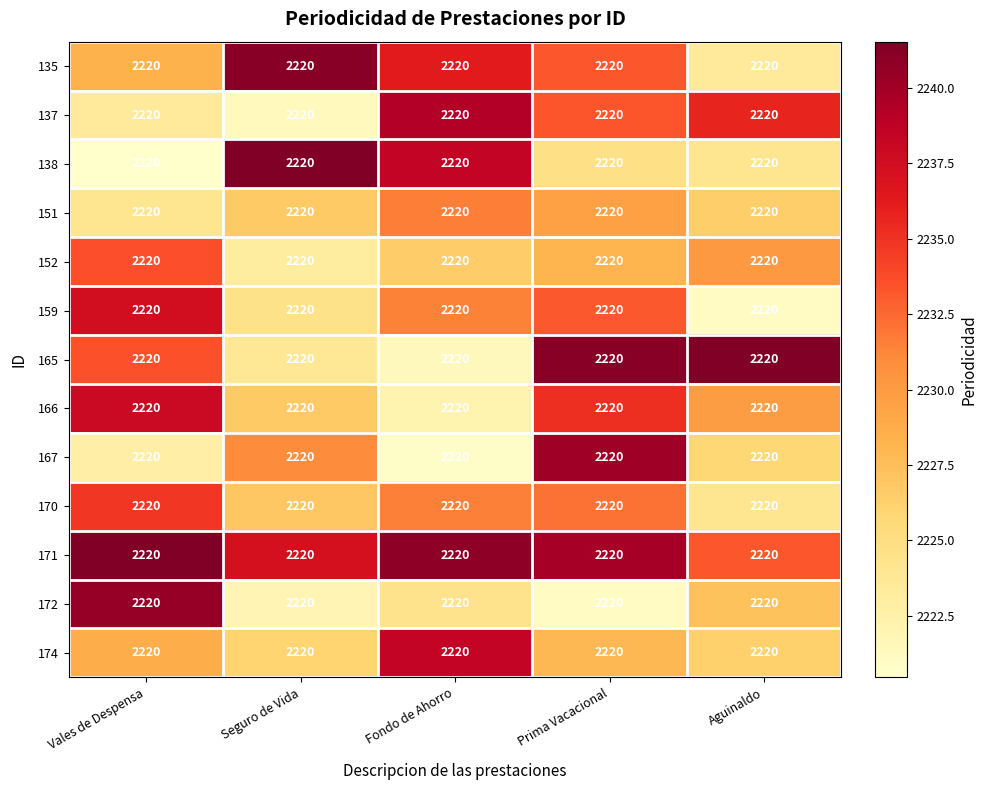

Reading left to right, transcribe all the data shown in this chart.

135: Vales de Despensa=2220.0	Seguro de Vida=2220.0	Fondo de Ahorro=2220.0	Prima Vacacional=2220.0	Aguinaldo=2220.0
137: Vales de Despensa=2220.0	Seguro de Vida=2220.0	Fondo de Ahorro=2220.0	Prima Vacacional=2220.0	Aguinaldo=2220.0
138: Vales de Despensa=2220.0	Seguro de Vida=2220.0	Fondo de Ahorro=2220.0	Prima Vacacional=2220.0	Aguinaldo=2220.0
151: Vales de Despensa=2220.0	Seguro de Vida=2220.0	Fondo de Ahorro=2220.0	Prima Vacacional=2220.0	Aguinaldo=2220.0
152: Vales de Despensa=2220.0	Seguro de Vida=2220.0	Fondo de Ahorro=2220.0	Prima Vacacional=2220.0	Aguinaldo=2220.0
159: Vales de Despensa=2220.0	Seguro de Vida=2220.0	Fondo de Ahorro=2220.0	Prima Vacacional=2220.0	Aguinaldo=2220.0
165: Vales de Despensa=2220.0	Seguro de Vida=2220.0	Fondo de Ahorro=2220.0	Prima Vacacional=2220.0	Aguinaldo=2220.0
166: Vales de Despensa=2220.0	Seguro de Vida=2220.0	Fondo de Ahorro=2220.0	Prima Vacacional=2220.0	Aguinaldo=2220.0
167: Vales de Despensa=2220.0	Seguro de Vida=2220.0	Fondo de Ahorro=2220.0	Prima Vacacional=2220.0	Aguinaldo=2220.0
170: Vales de Despensa=2220.0	Seguro de Vida=2220.0	Fondo de Ahorro=2220.0	Prima Vacacional=2220.0	Aguinaldo=2220.0
171: Vales de Despensa=2220.0	Seguro de Vida=2220.0	Fondo de Ahorro=2220.0	Prima Vacacional=2220.0	Aguinaldo=2220.0
172: Vales de Despensa=2220.0	Seguro de Vida=2220.0	Fondo de Ahorro=2220.0	Prima Vacacional=2220.0	Aguinaldo=2220.0
174: Vales de Despensa=2220.0	Seguro de Vida=2220.0	Fondo de Ahorro=2220.0	Prima Vacacional=2220.0	Aguinaldo=2220.0